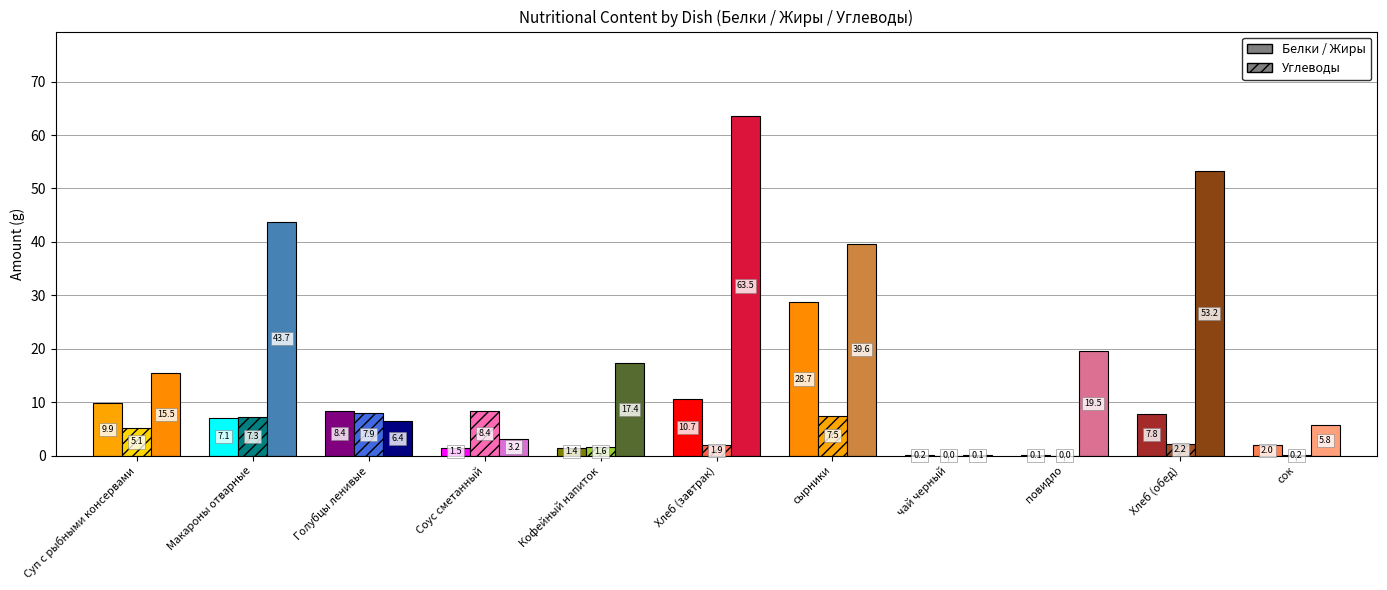

At which category does the chart reach its minimum across all series?

чай черный